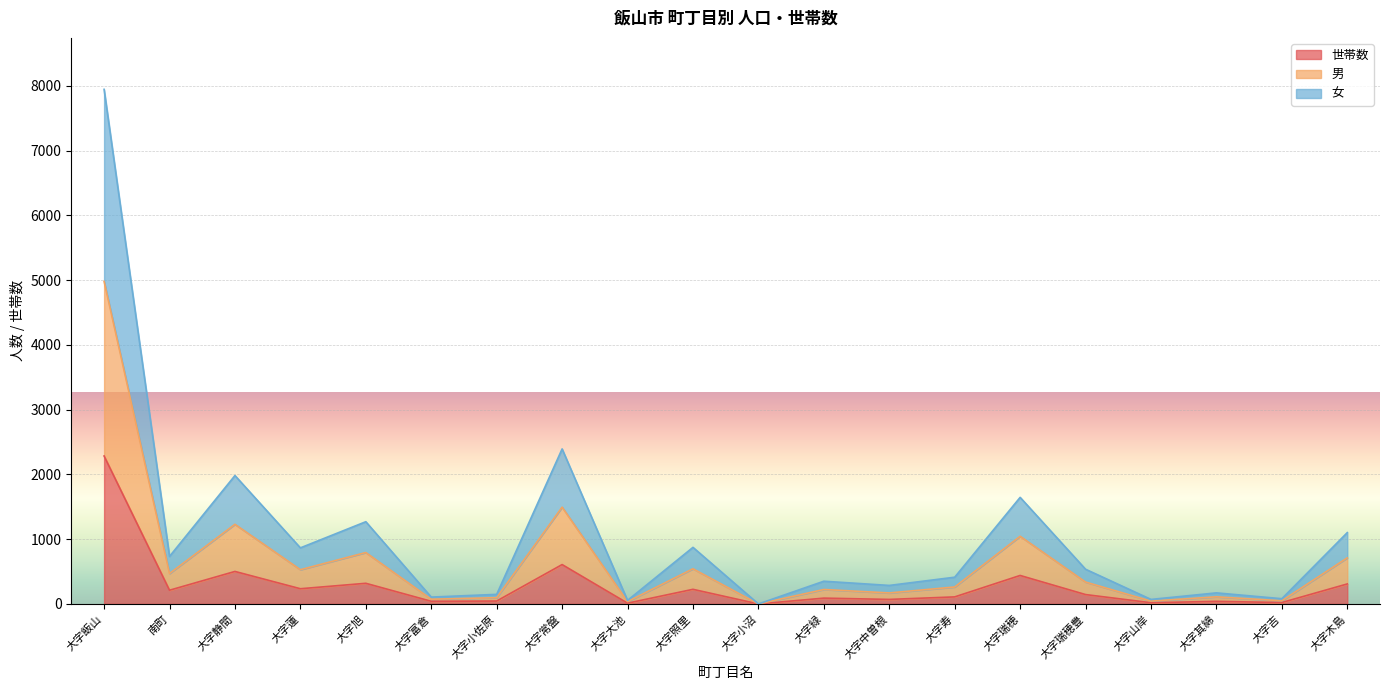

Which category has the highest value in the 世帯数 series?

大字飯山